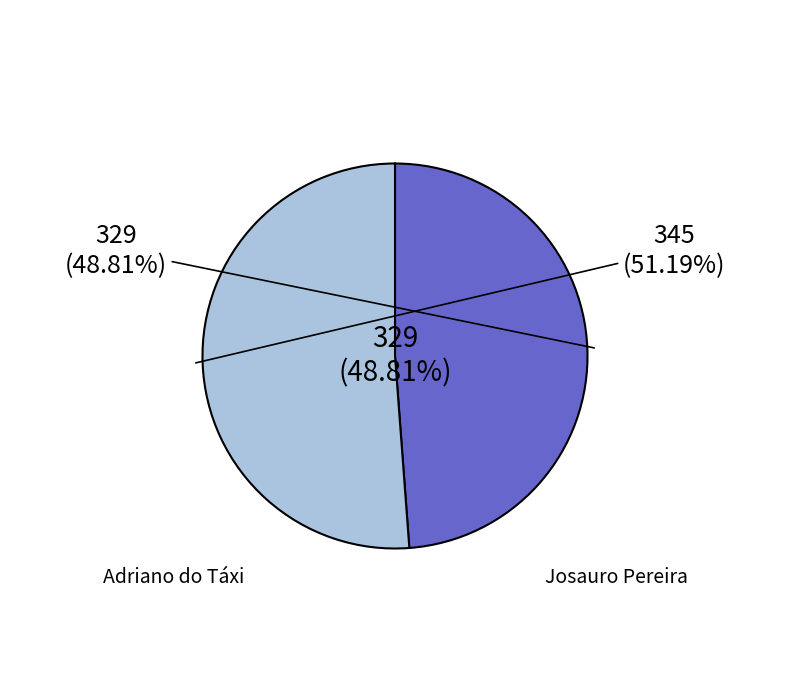

Count the number of slices in the pie.

2